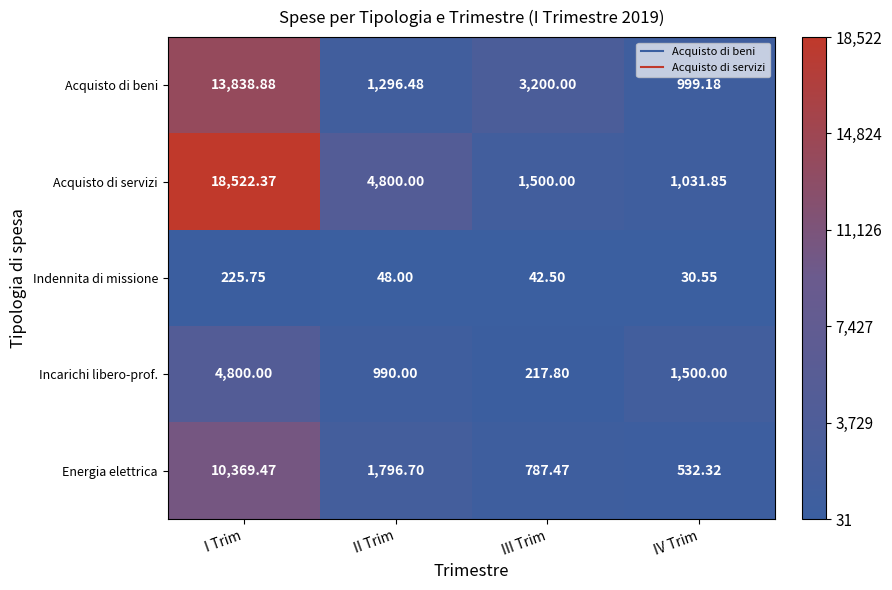

At which category is the sum across all series the highest?

I Trim